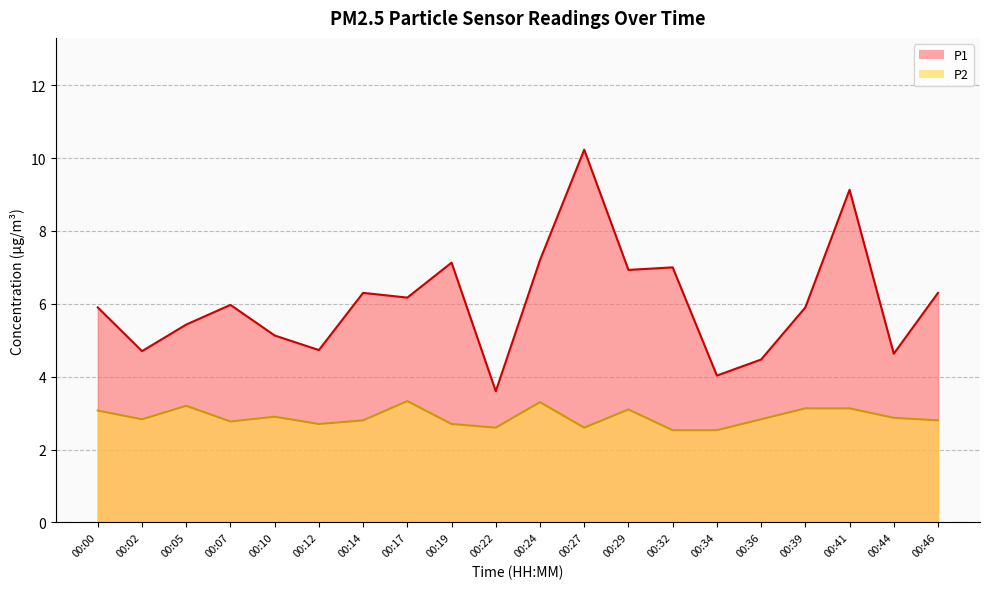

Rank the categories by P1 value from lowest to highest.

00:22, 00:34, 00:36, 00:44, 00:02, 00:12, 00:10, 00:05, 00:00, 00:39, 00:07, 00:17, 00:14, 00:46, 00:29, 00:32, 00:19, 00:24, 00:41, 00:27